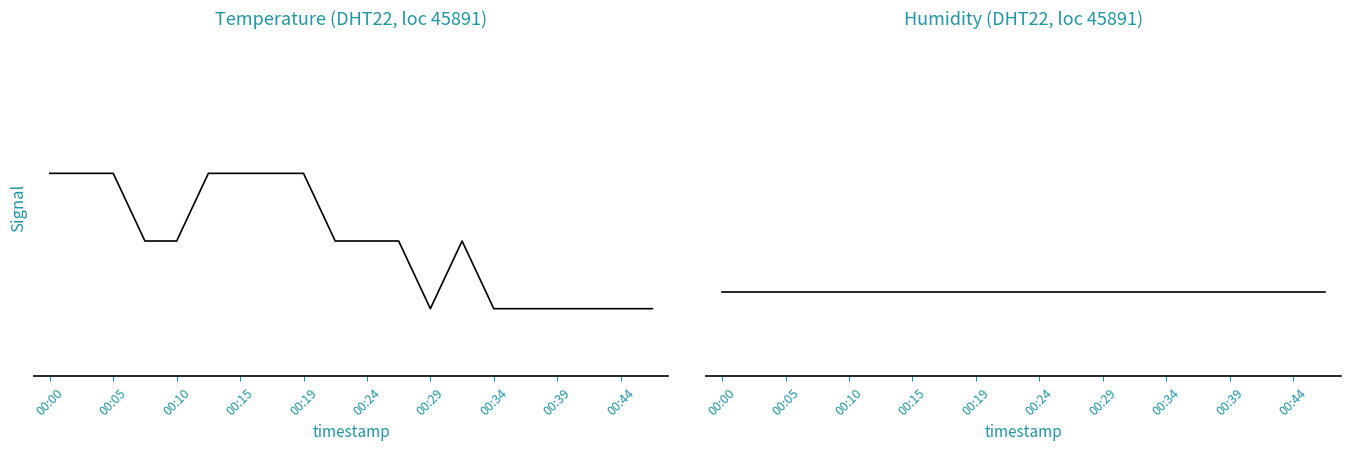

What is the total value across all series at 00:44?

111.0